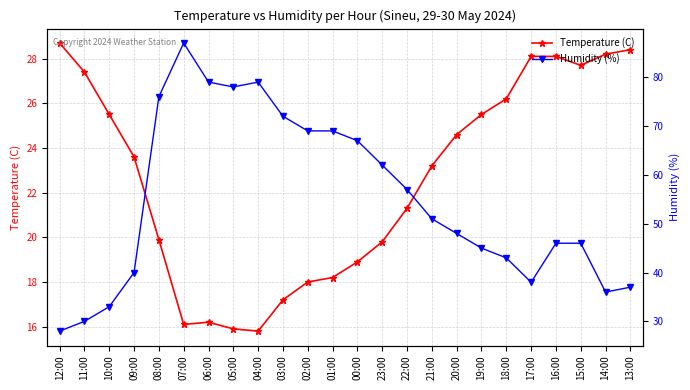

At which label does Temperature (C) first exceed 23?

12:00